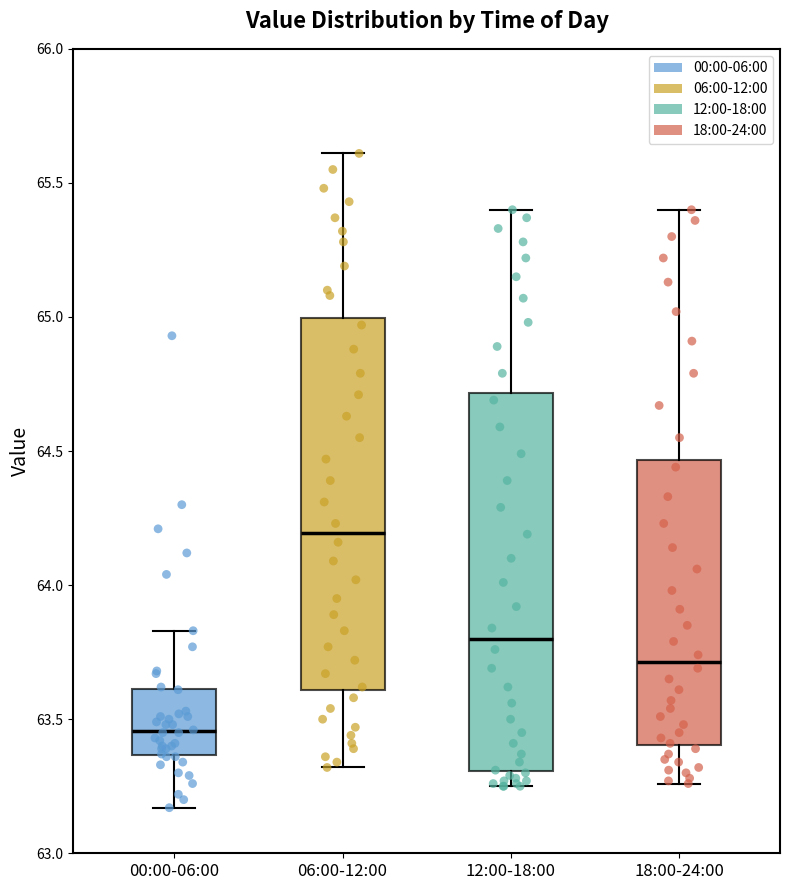

Where is the lower edge of the box for 18:00-24:00 on the y-axis? The values are not printed on the chart, so give them approximately, as read against the axis.

63.40